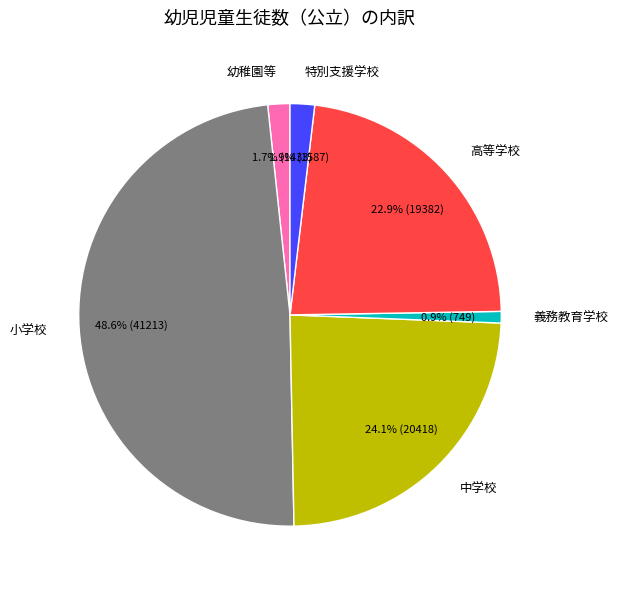

To the nearest percent, what is the difference between the largest and smallest slice percentages?

48%